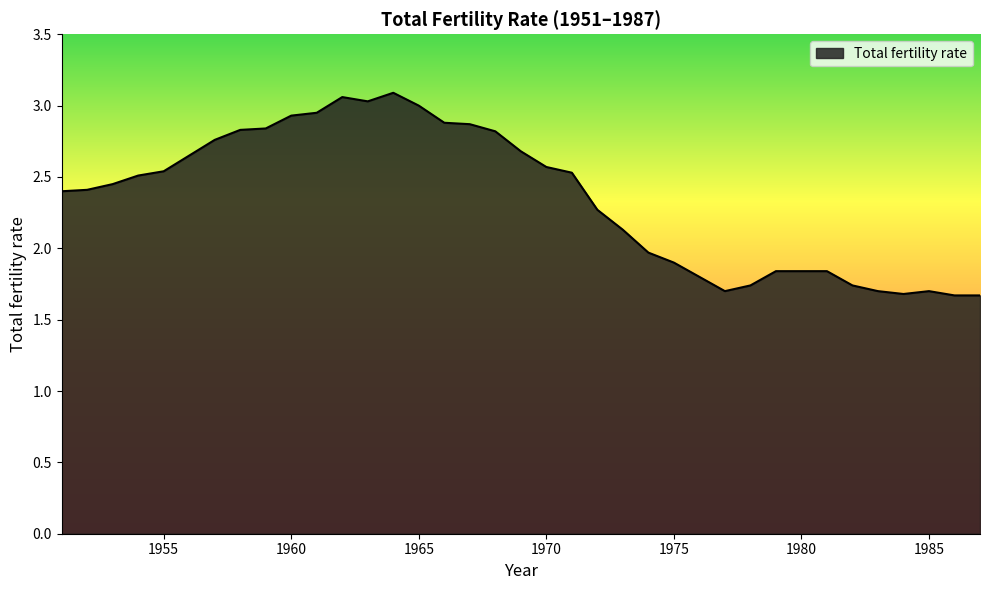

List the labels in order of value, smallest first.

1986, 1987, 1984, 1977, 1983, 1985, 1978, 1982, 1976, 1979, 1980, 1981, 1975, 1974, 1973, 1972, 1951, 1952, 1953, 1954, 1971, 1955, 1970, 1956, 1969, 1957, 1968, 1958, 1959, 1967, 1966, 1960, 1961, 1965, 1963, 1962, 1964